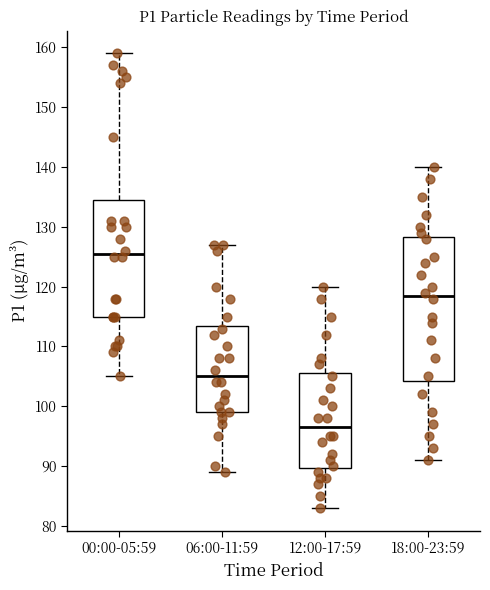

Which box's median line is the lowest?

12:00-17:59